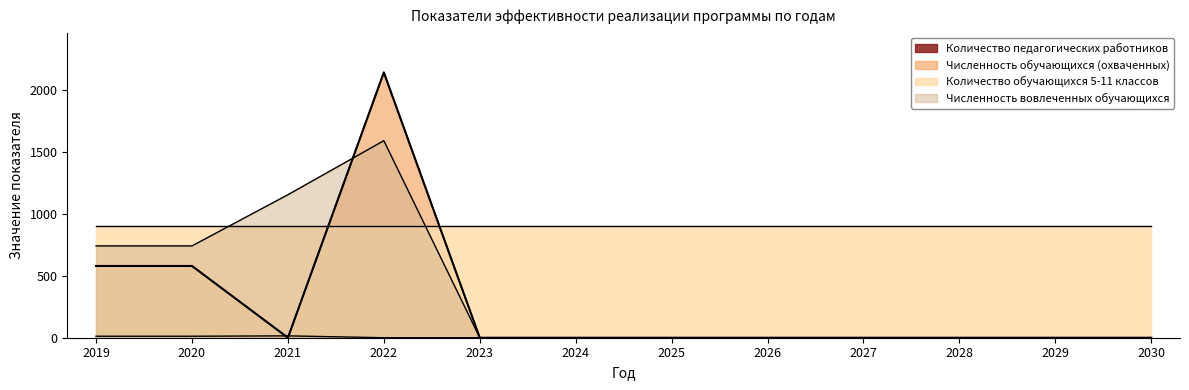

What is the average value of the Численность обучающихся (охваченных) series?

275